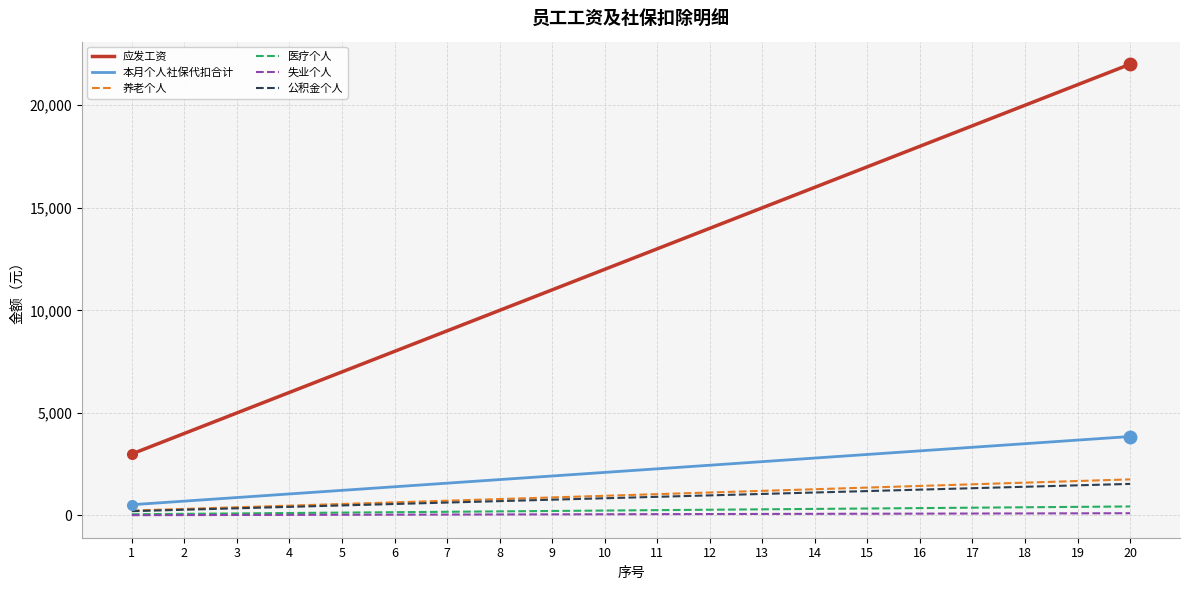

Which series has the largest total across all categories?

应发工资